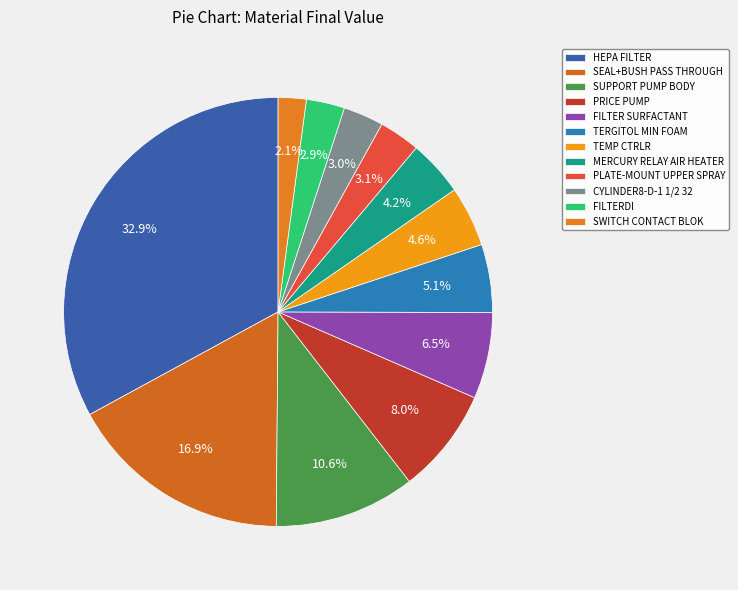

To the nearest percent, what is the difference between the largest and smallest slice percentages?

31%